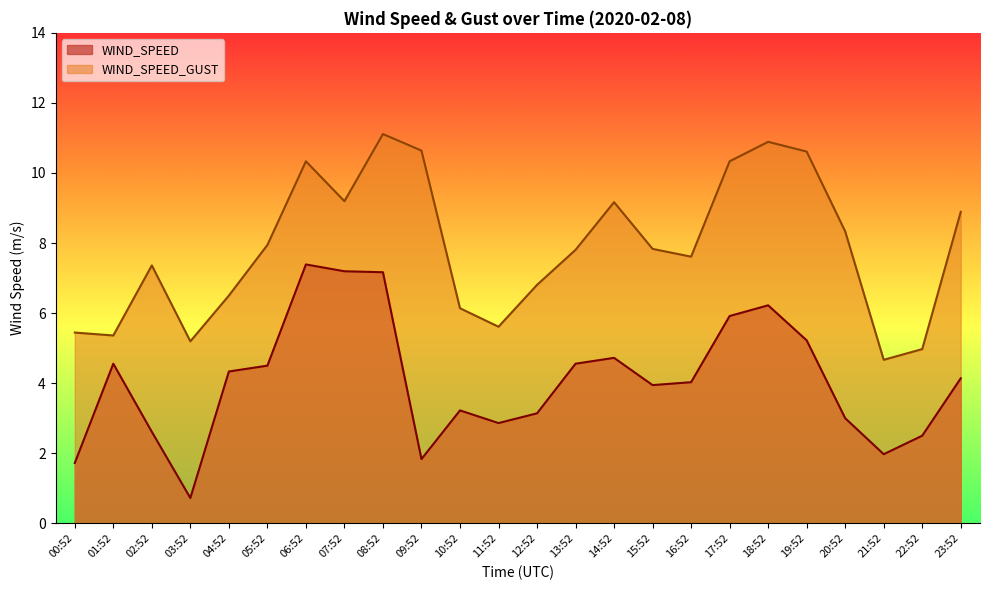

The WIND_SPEED series shows 4.0 at 16:52. True or false?

True